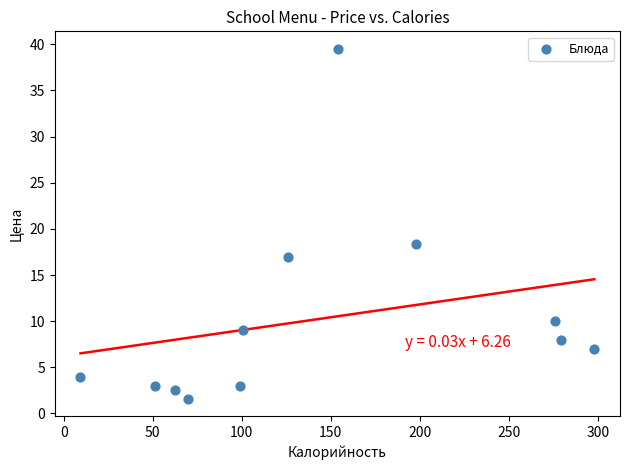

What Y value in the scatter plot is closest to 20?

18.4